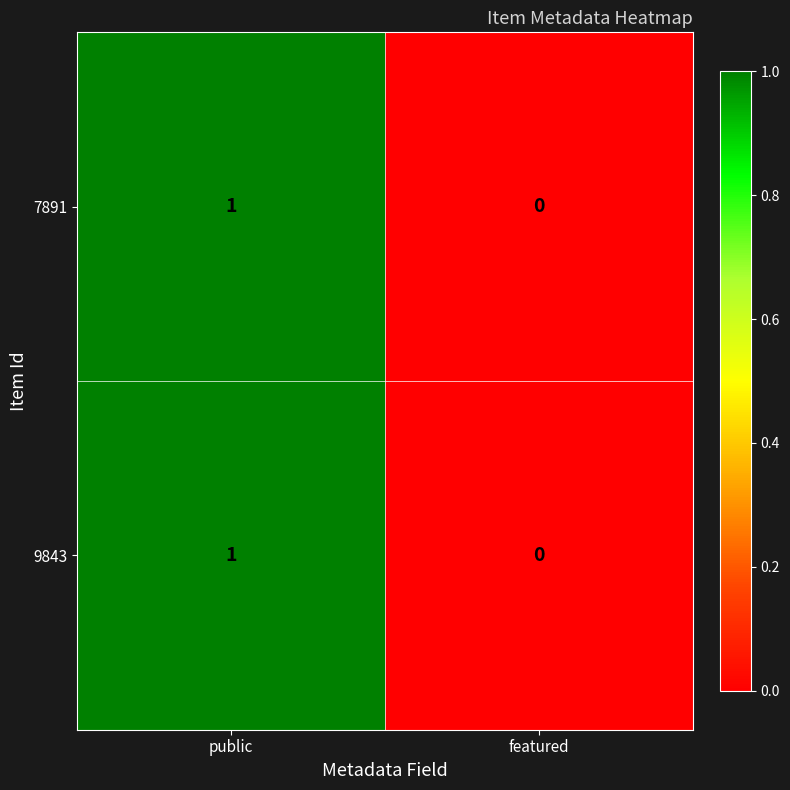

Reading right to left, what are all the values shown in this chart?

7891: 0	1
9843: 0	1